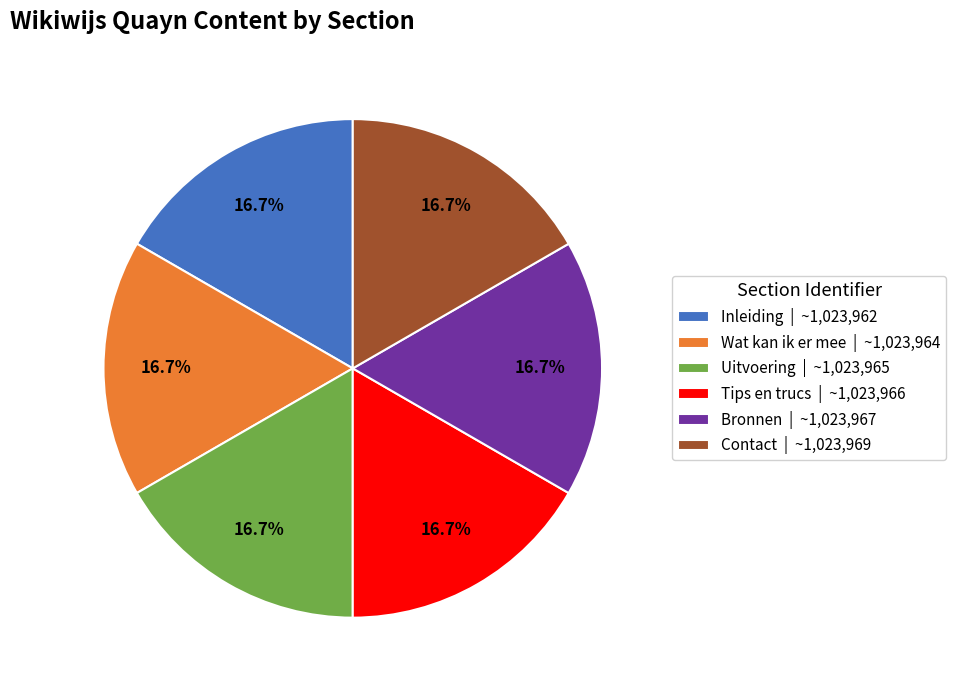

Approximately how many times larger is the value at Inleiding | ~1,023,962 compared to Wat kan ik er mee | ~1,023,964?

1.0